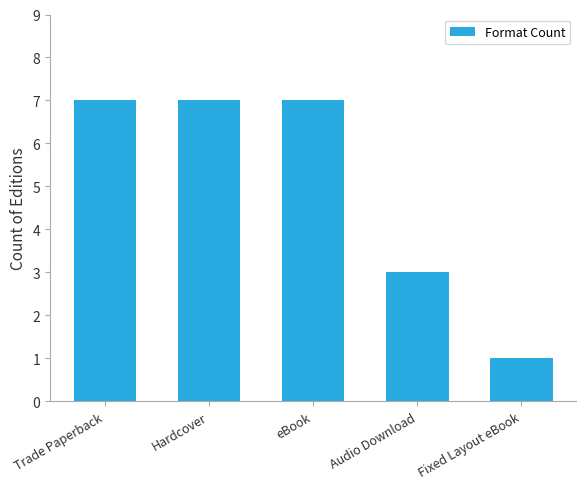

What position from the right is Trade Paperback?

5